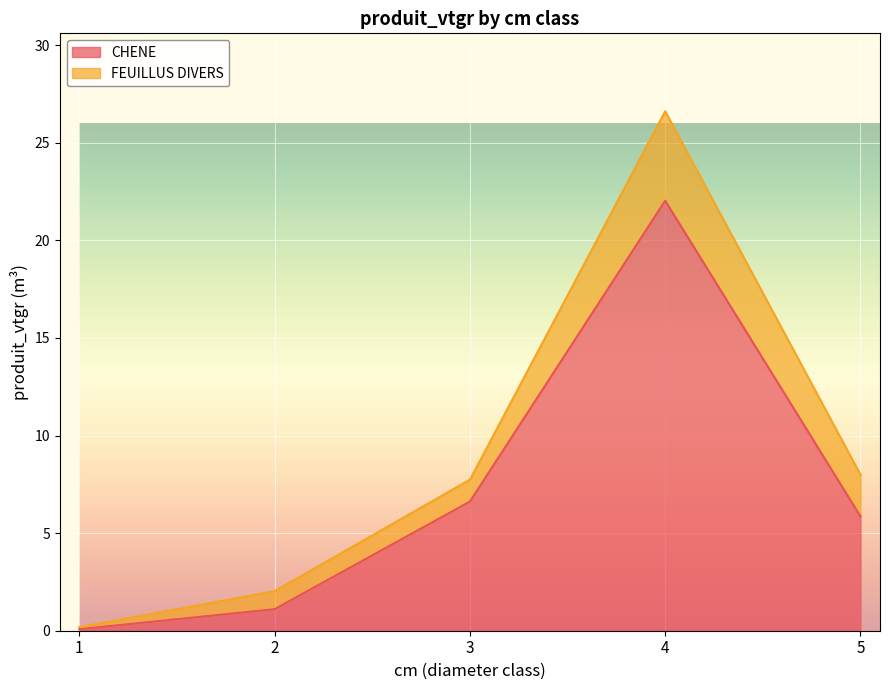

What is the sum of the values at 4 and 3?

28.6